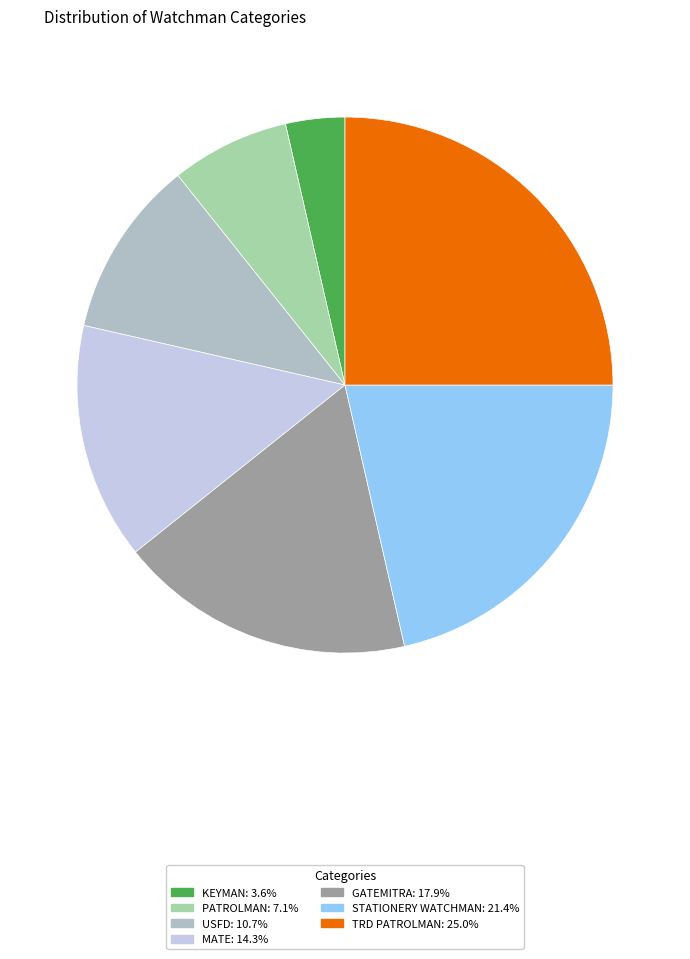

Which category has the biggest portion of the pie?

TRD PATROLMAN